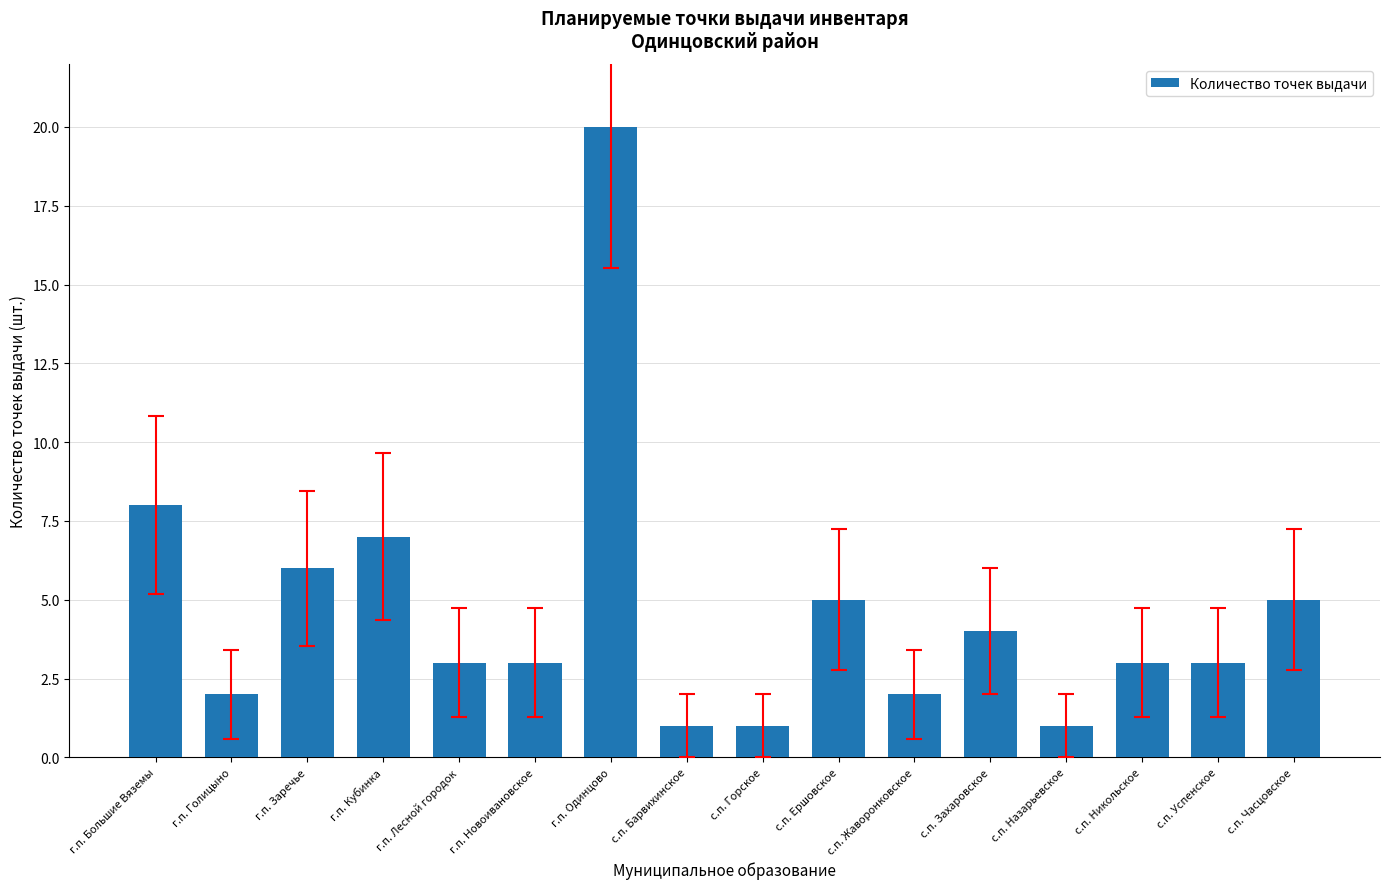

What is the change in value from г.п. Одинцово to с.п. Ершовское?

-15